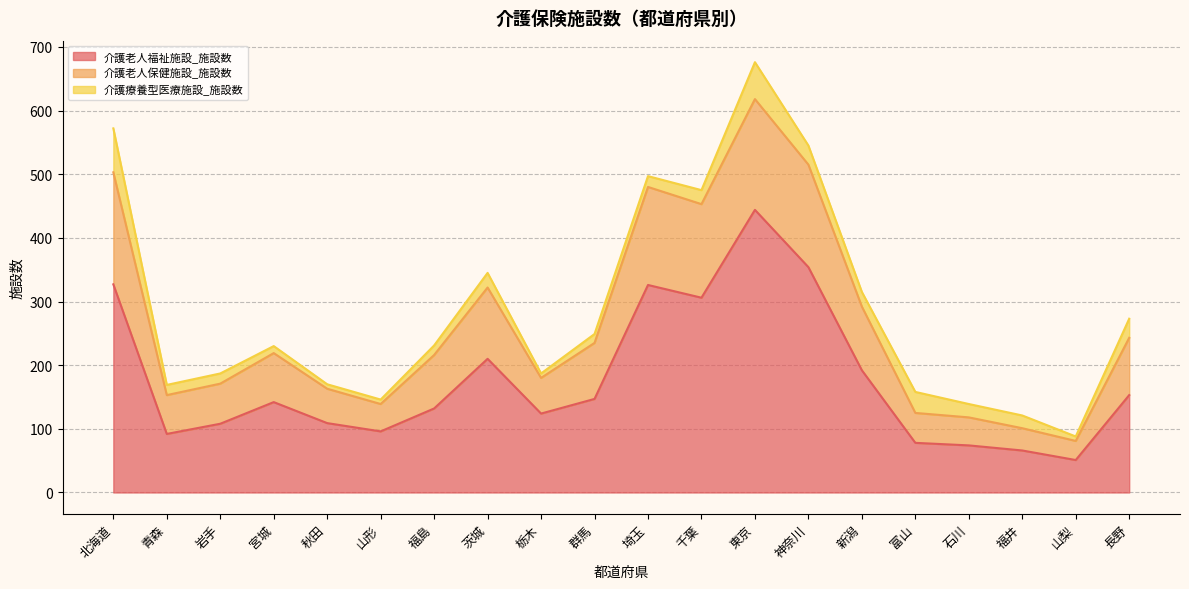

Count the number of categories in the chart.

20